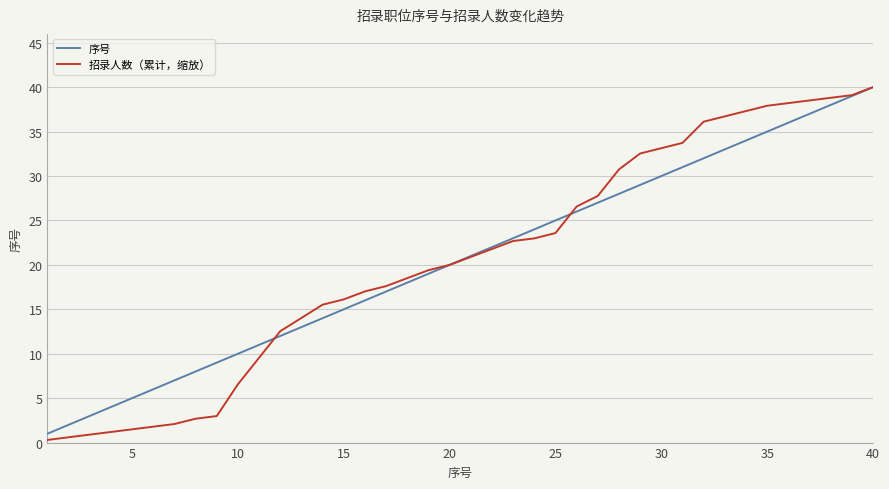

What is the maximum value shown in the chart?

40.0